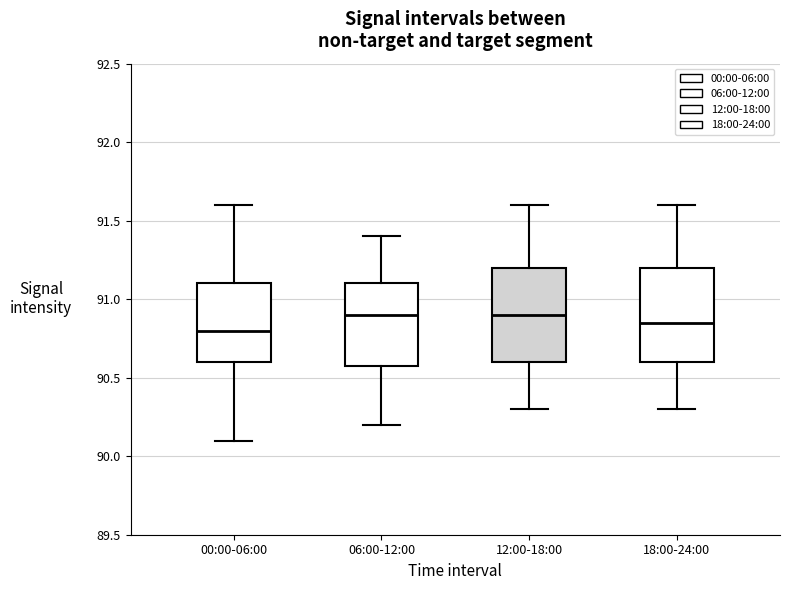

Where does the lower whisker of the box for 12:00-18:00 end on the y-axis? The values are not printed on the chart, so give them approximately, as read against the axis.

90.30